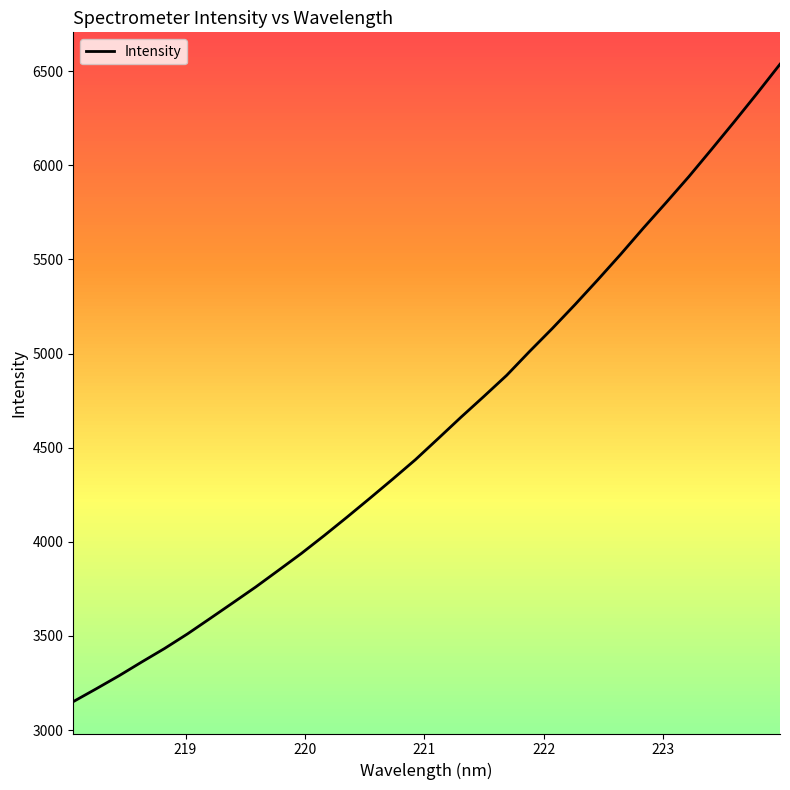

How many lines are shown in the chart?

1